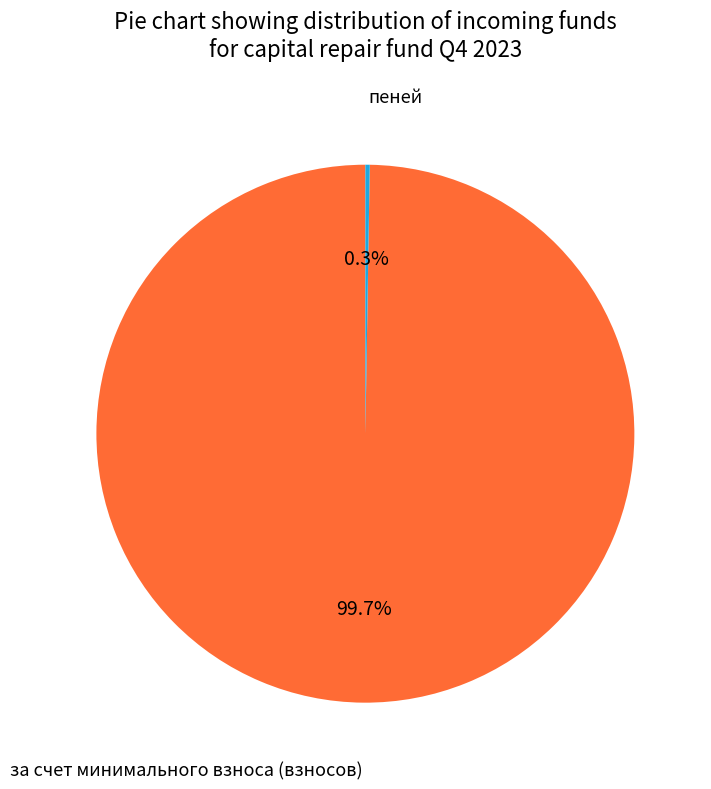

Does any single category account for the majority?

Yes